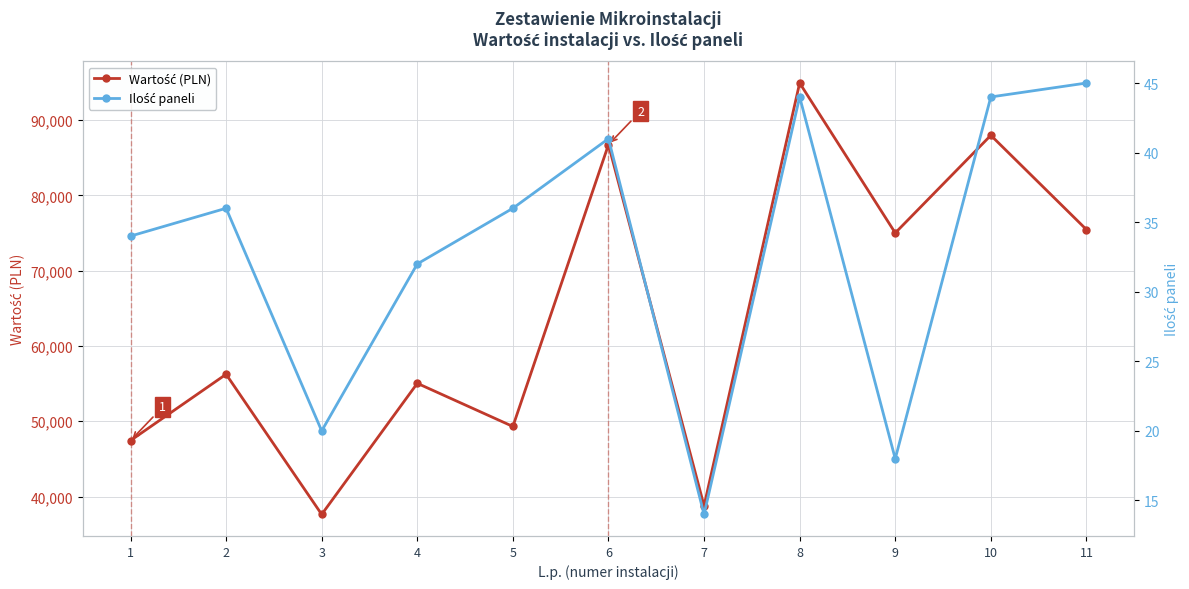

At 4, list the series in order from smallest to largest.

Ilość paneli, Wartość (PLN)